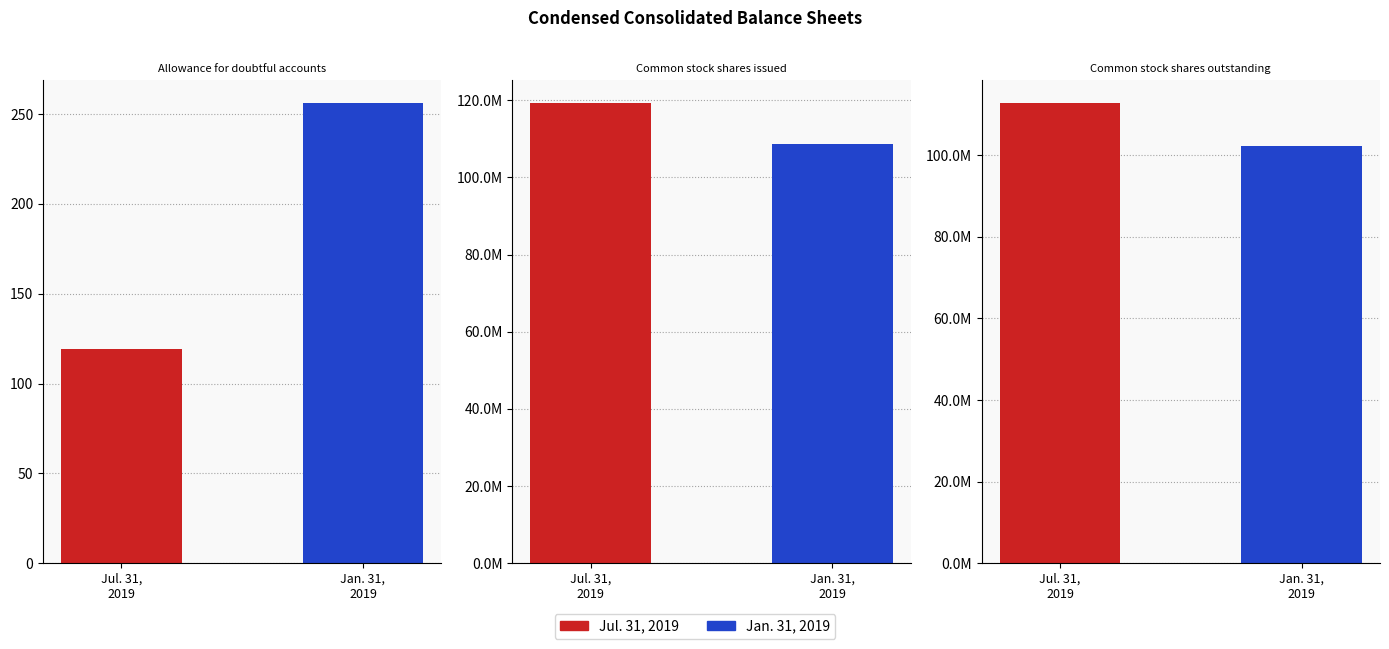

Does the chart contain any negative values?

No